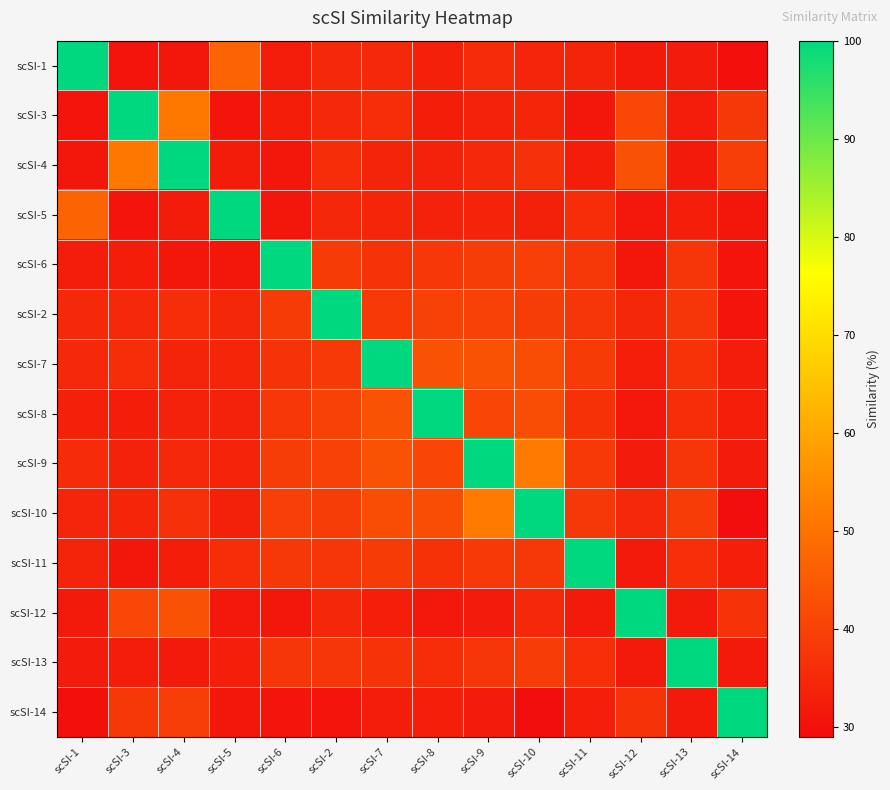

Rank the series by their maximum value, from highest to lowest.

scSI-1, scSI-3, scSI-4, scSI-5, scSI-6, scSI-2, scSI-7, scSI-8, scSI-9, scSI-10, scSI-11, scSI-12, scSI-13, scSI-14